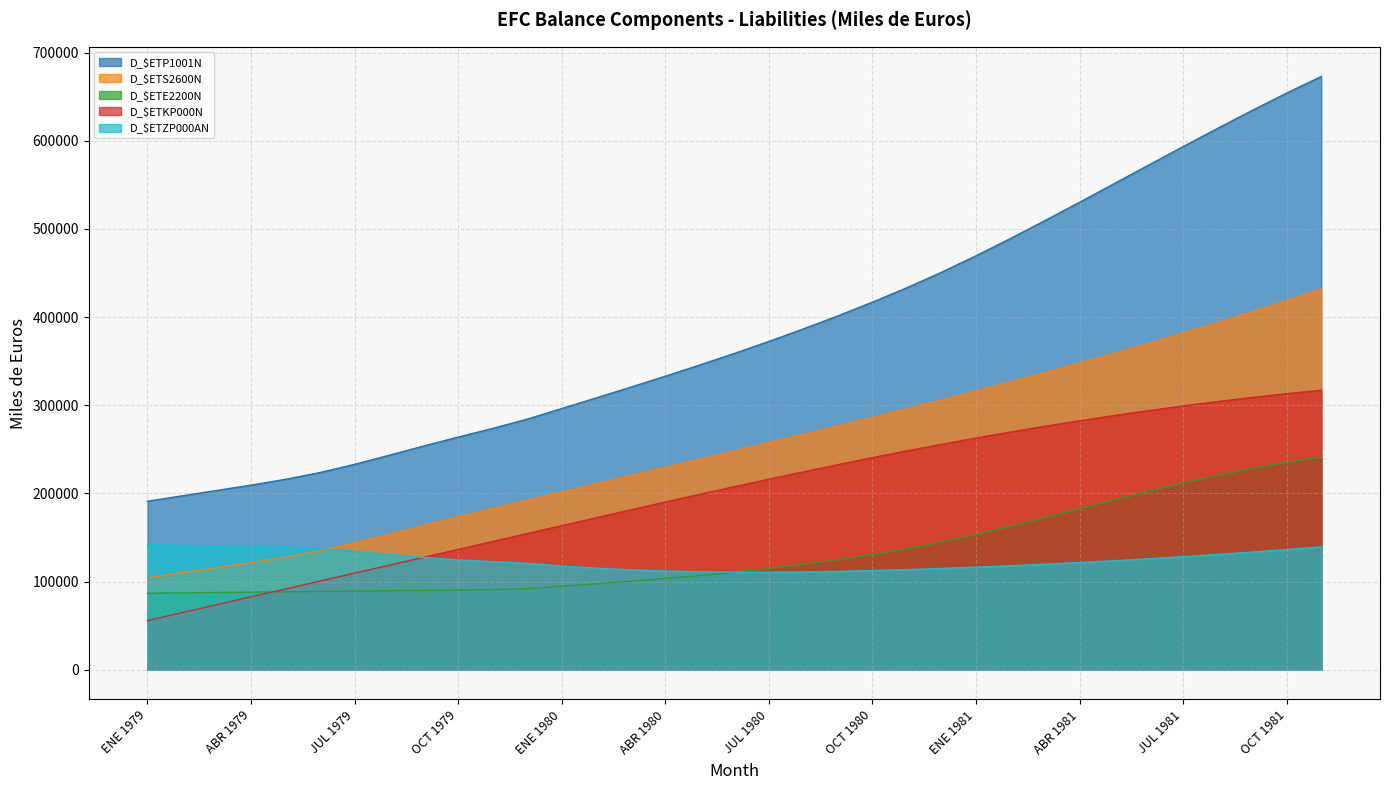

Does the chart display data point markers on the line(s)?

No